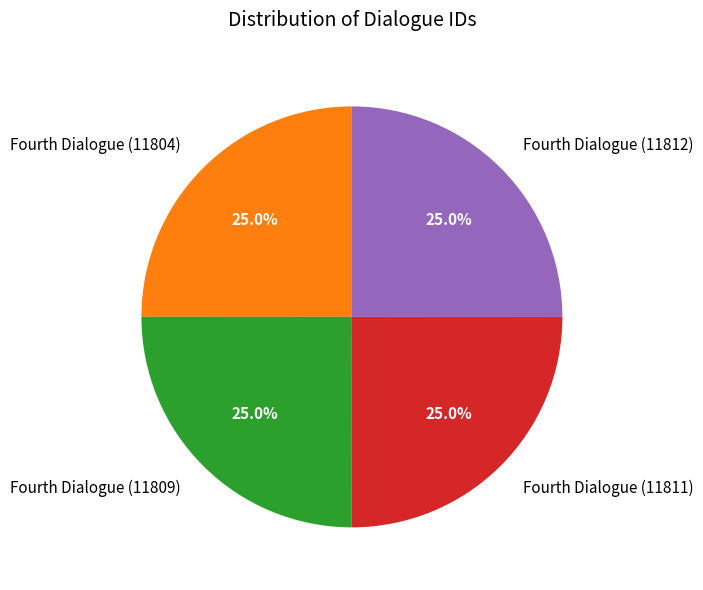

Approximately how many times larger is the value at Fourth Dialogue (11811) compared to Fourth Dialogue (11809)?

1.0